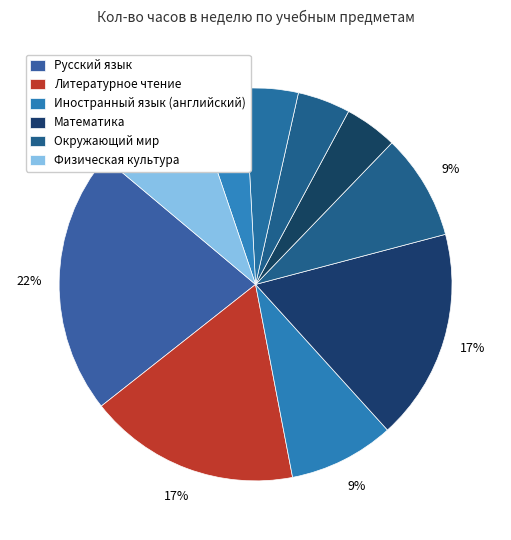

How many slices are in this pie chart?

10